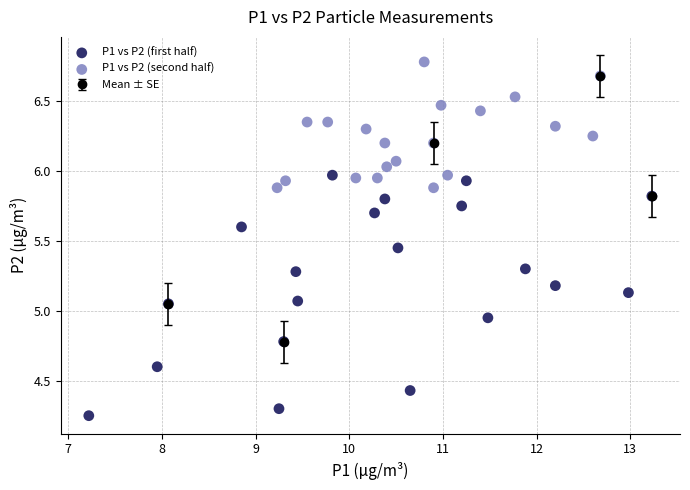

Which series reaches the maximum Y coordinate?

P1 vs P2 (second half)